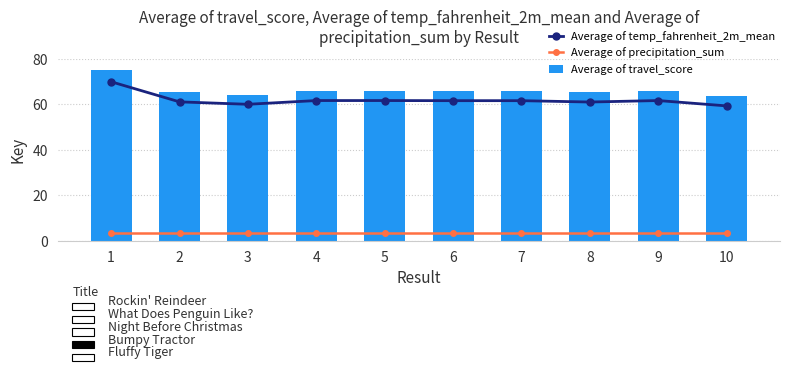

What is the sum of the Average of travel_score values at 7 and 6?

132.2